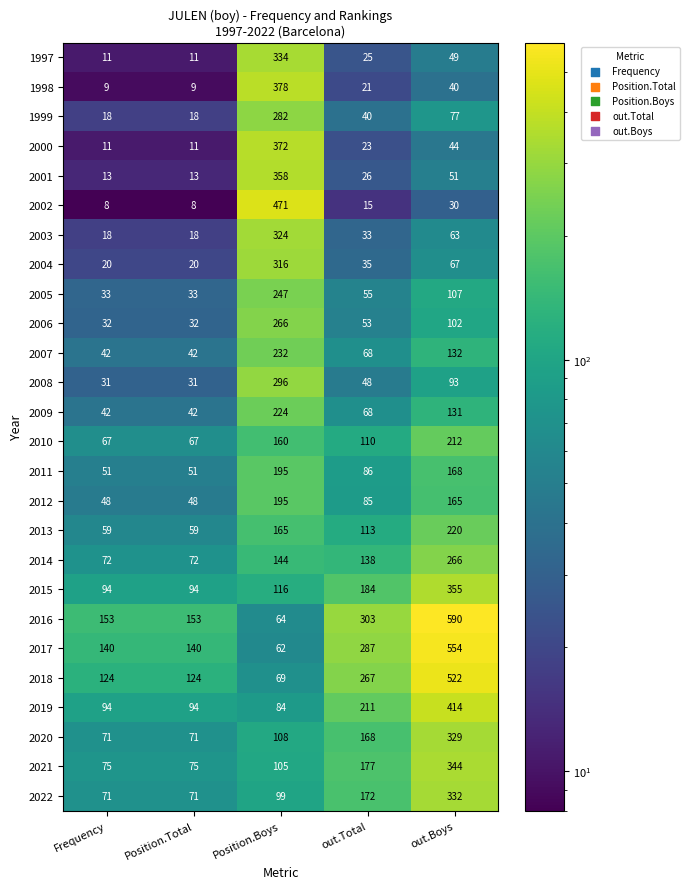

At which label does 2014 reach its peak?

out.Boys